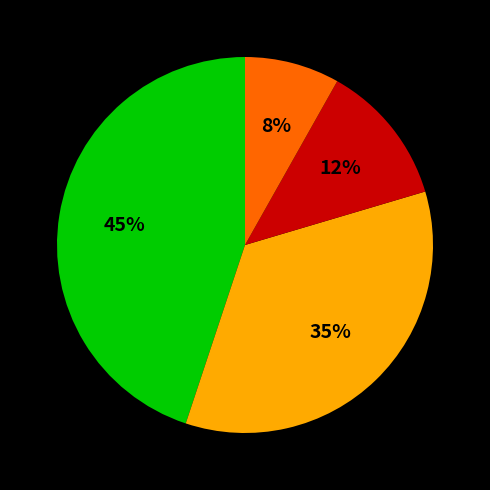

Does any single category account for the majority?

No